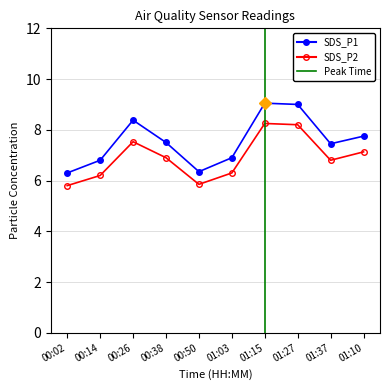

What is the greatest value displayed?

9.1